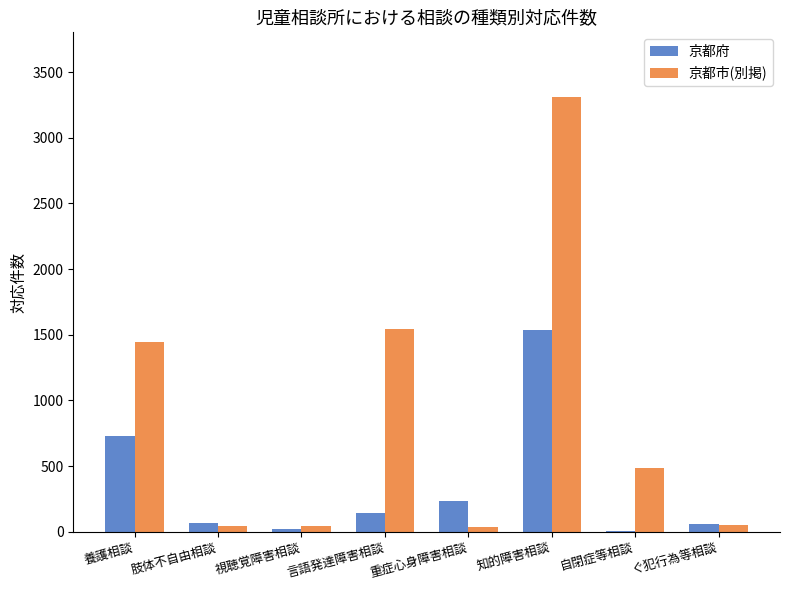

At which label is 京都府 closest to 770?

養護相談